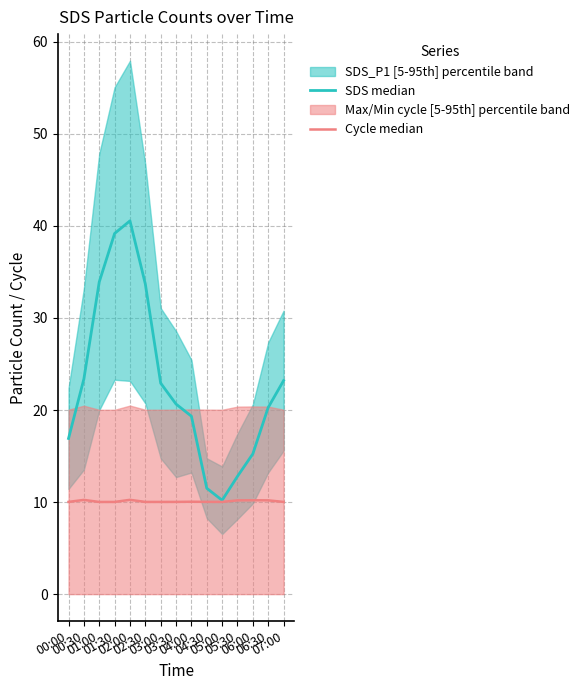

Which has a higher value, 06:30 or 07:00?

07:00